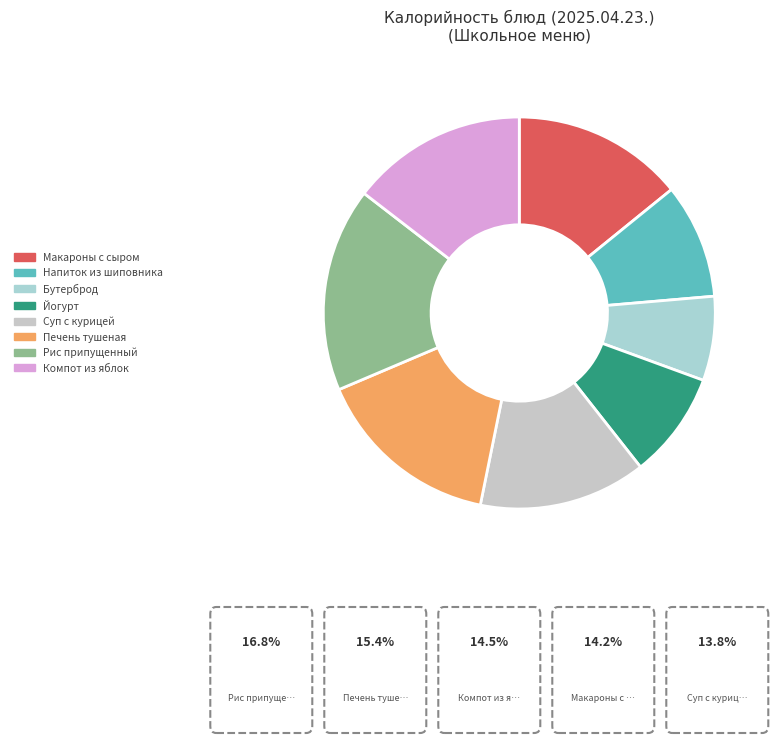

How many slices are in this pie chart?

8